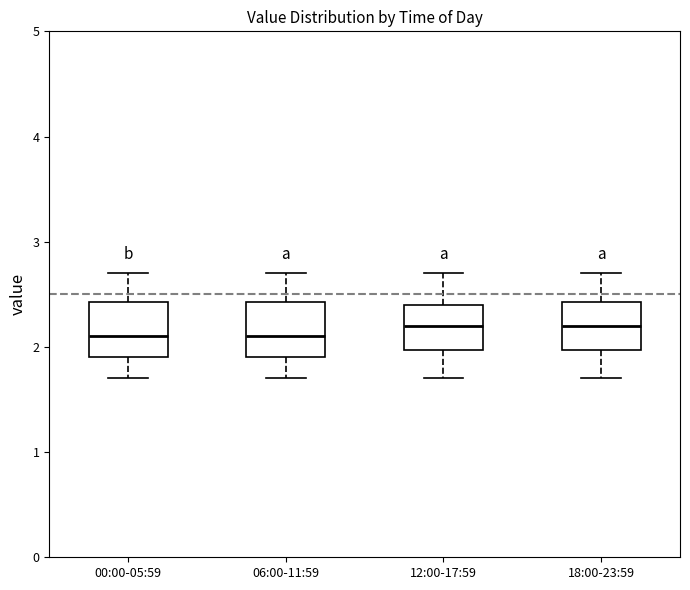

Where is the lower edge of the box for 06:00-11:59 on the y-axis? The values are not printed on the chart, so give them approximately, as read against the axis.

1.9